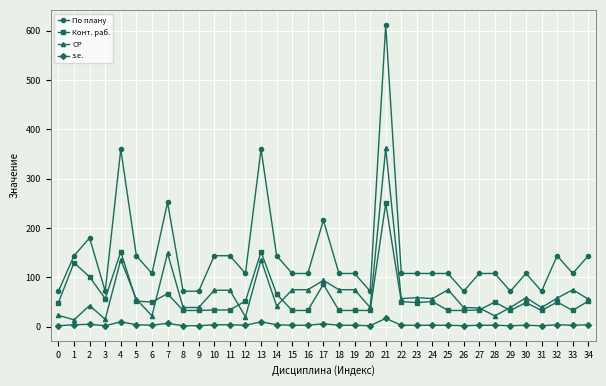

What is the sum of all з.е. values?

141